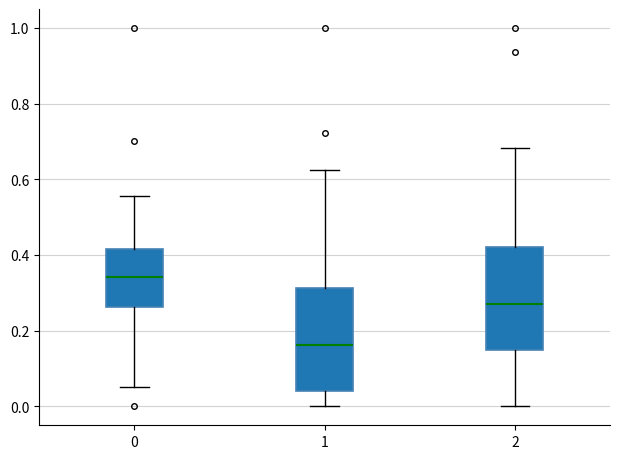

Which box has the highest median line?

0